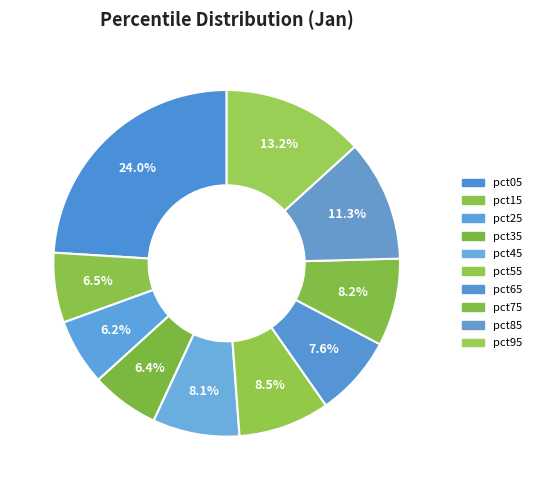

What percentage is the pct15 slice, to the nearest percent?

7%